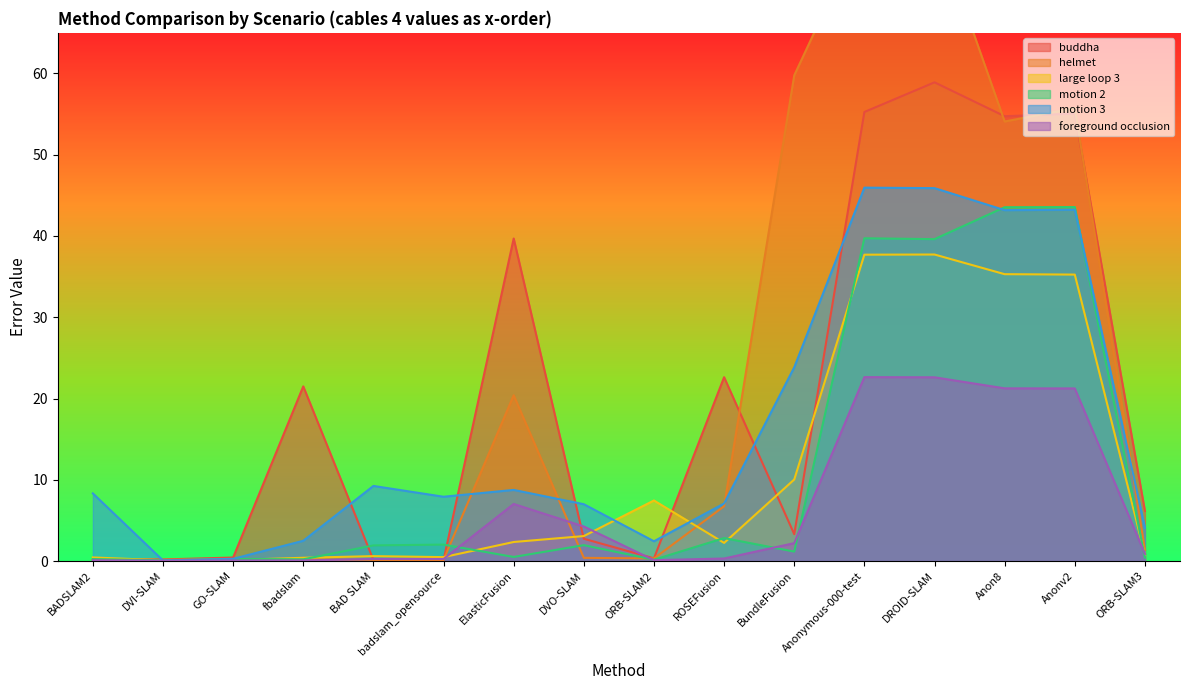

What position from the right is badslam_opensource?

11